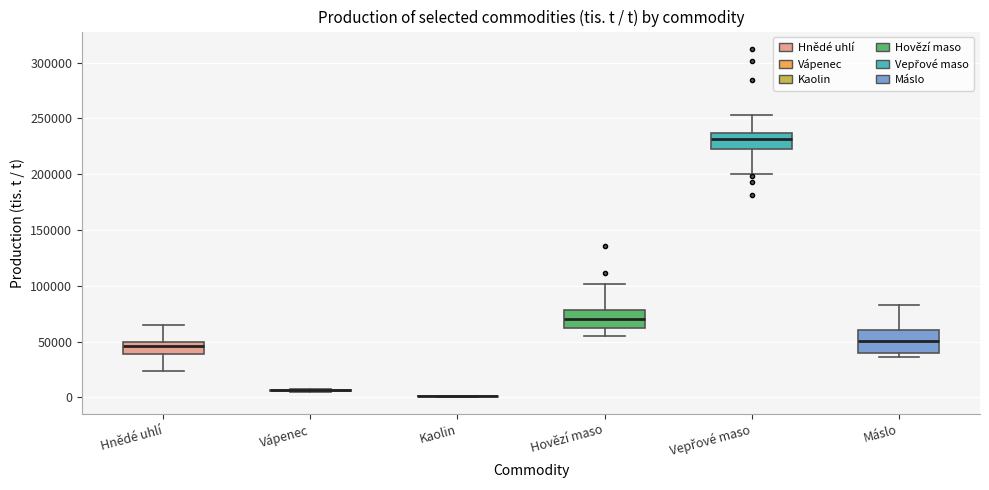

Reading left to right, read every box against the y-axis: the position of its median line, the range the box covers, and the ends of its whiskers. The values are not printed on the chart, so give them approximately, as read against the axis.

Hnědé uhlí: median 45000, box 40000 to 50000, whiskers 25000 to 65000
Vápenec: box collapsed to a line at 5000, whiskers 5000 to 5000
Kaolin: box collapsed to a line at 0, whiskers 0 to 0
Hovězí maso: median 70000, box 60000 to 80000, whiskers 55000 to 100000
Vepřové maso: median 230000, box 220000 to 235000, whiskers 200000 to 255000
Máslo: median 50000, box 40000 to 60000, whiskers 35000 to 85000